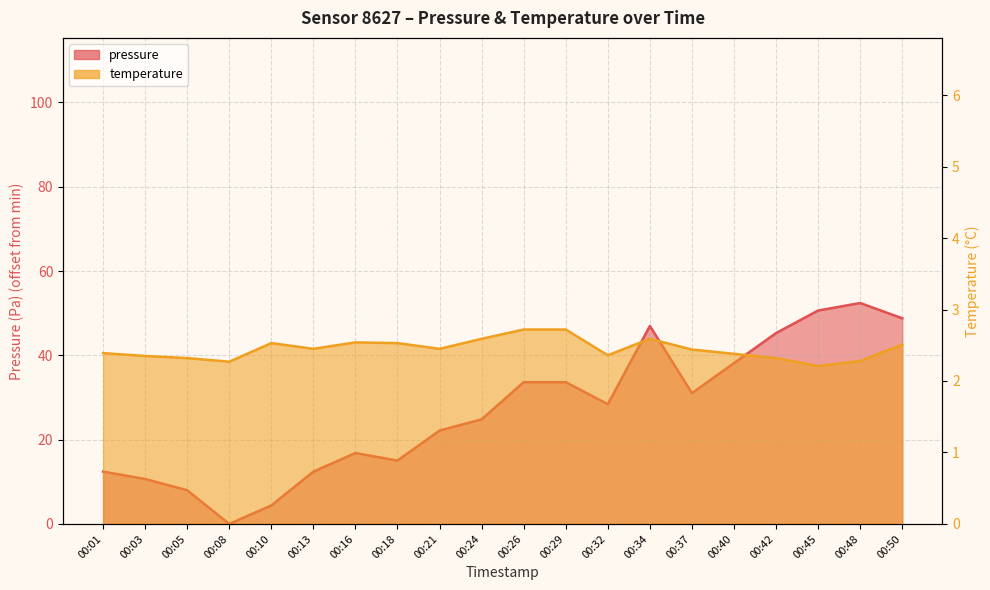

What is the total value across all series at 00:01?

14.8